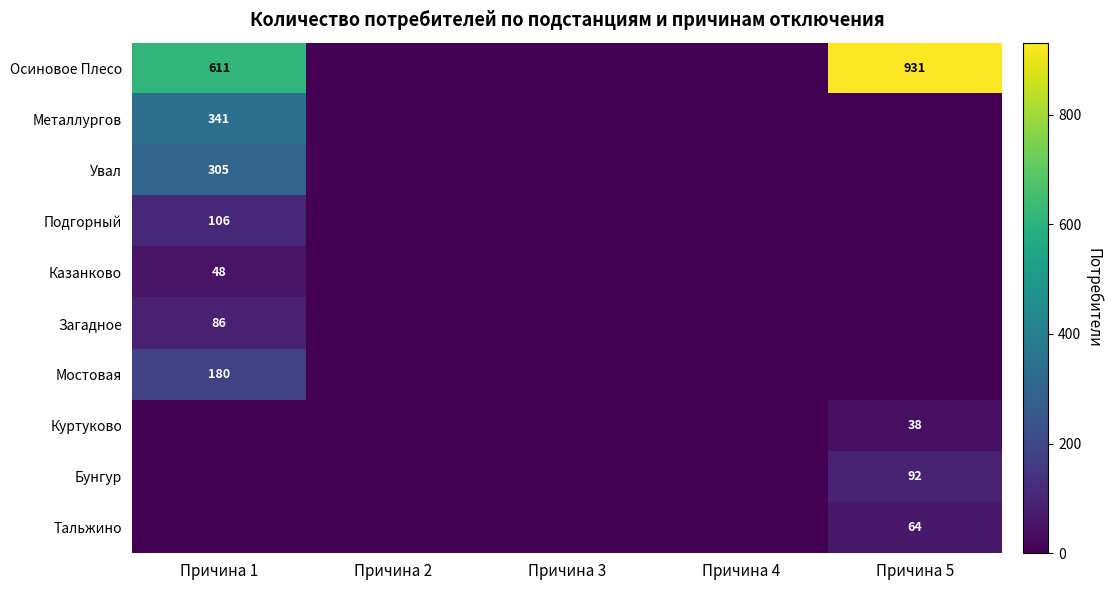

True or false: Увал has a value of 305 at Причина 1.

True